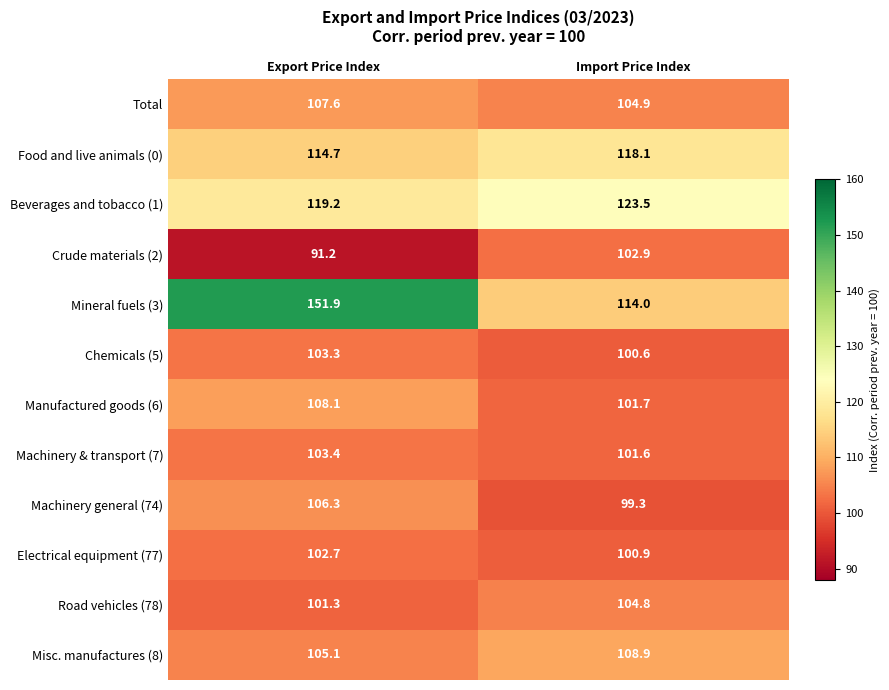

Which series has the largest total across all categories?

Mineral fuels (3)